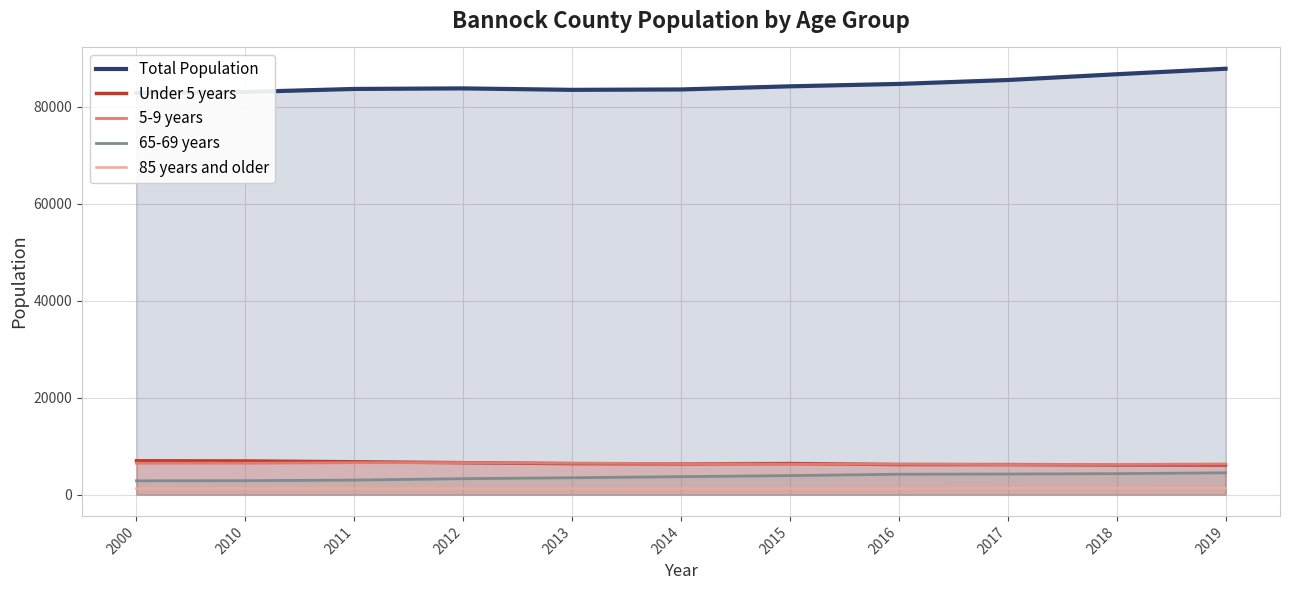

What is the sum of the 85 years and older values at 2010 and 2014?

2503